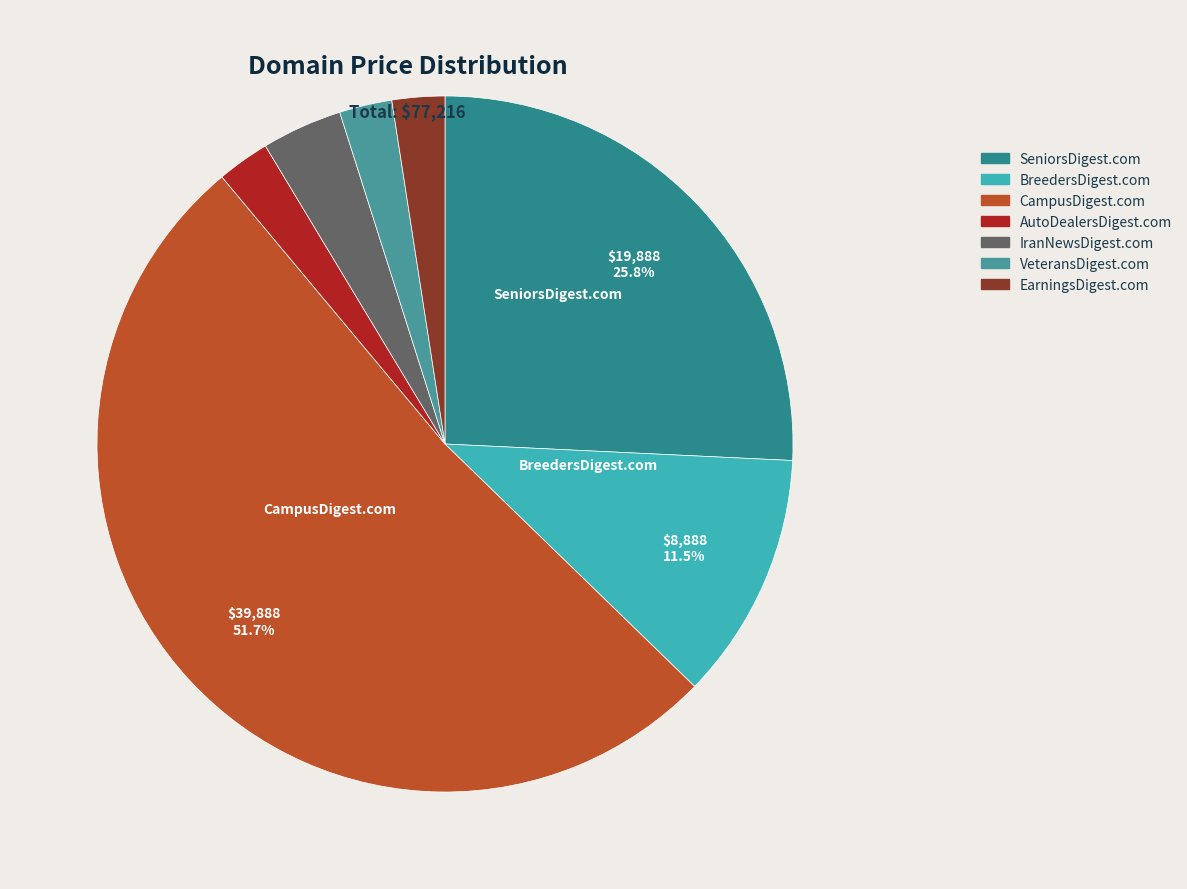

What percentage is the IranNewsDigest.com slice, to the nearest percent?

4%